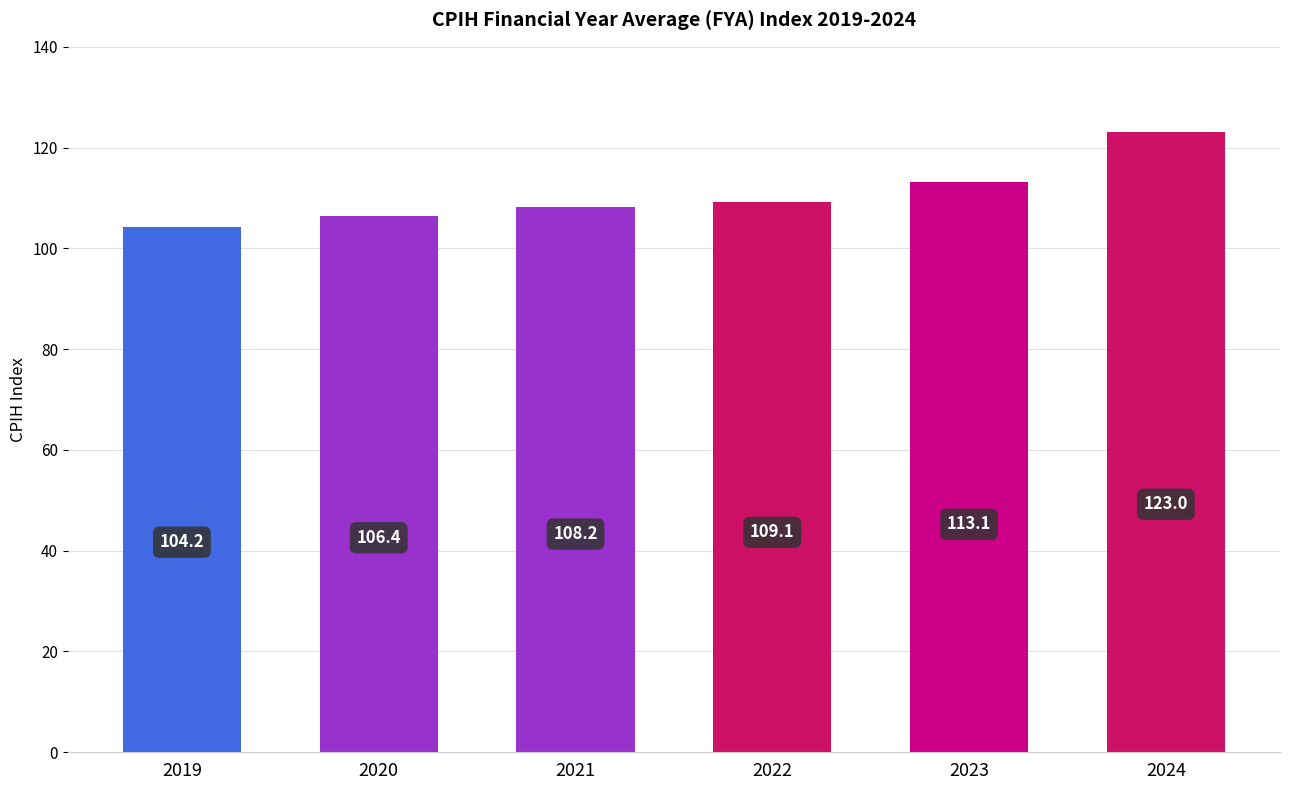

Where does the data first go above 109?

2022